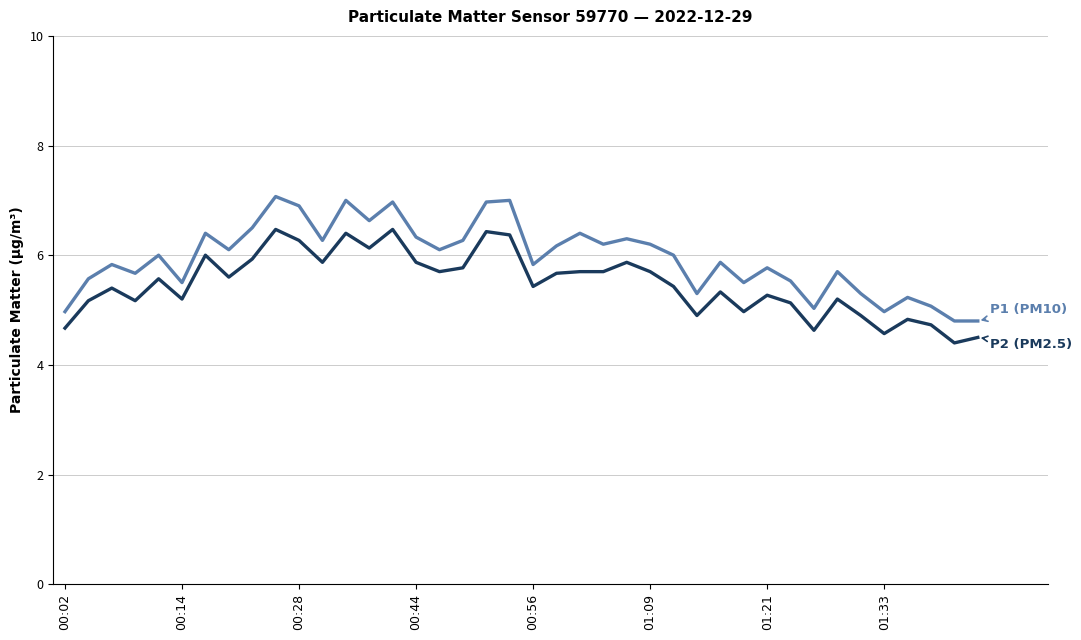

What is the smallest value displayed?

4.4